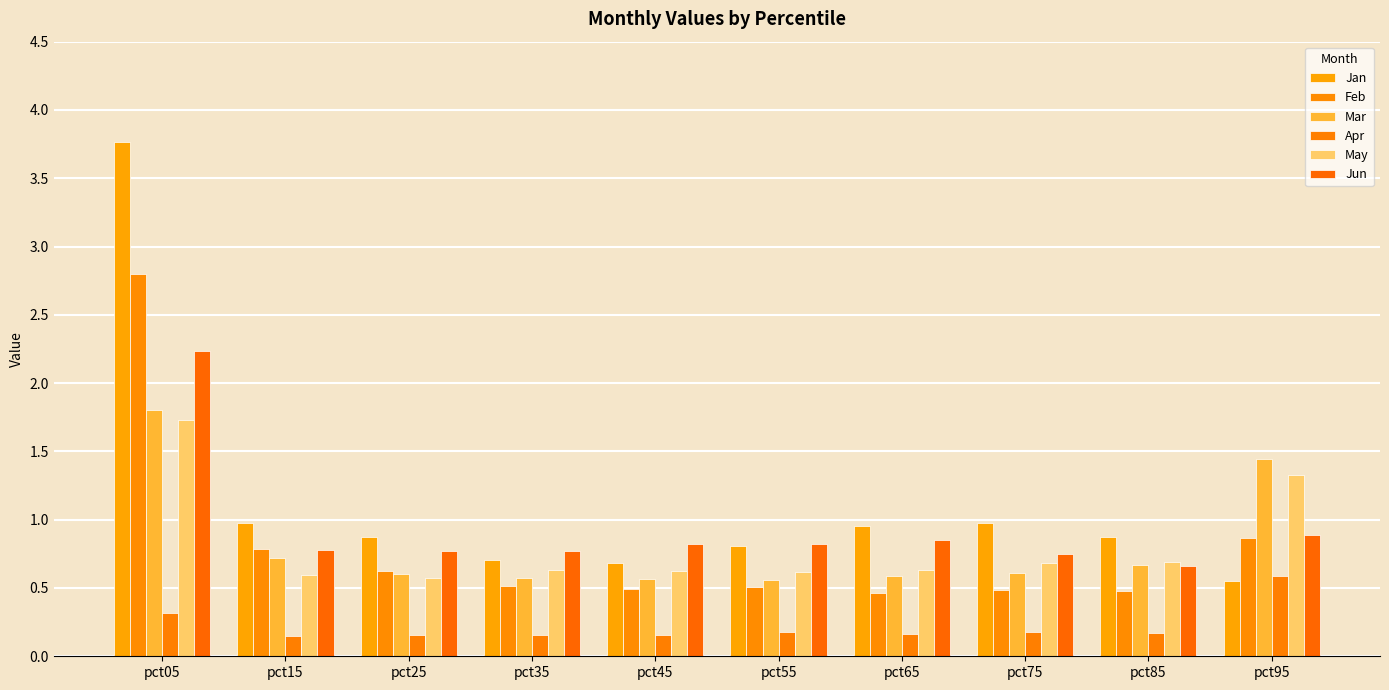

How many data points does each series have?

10